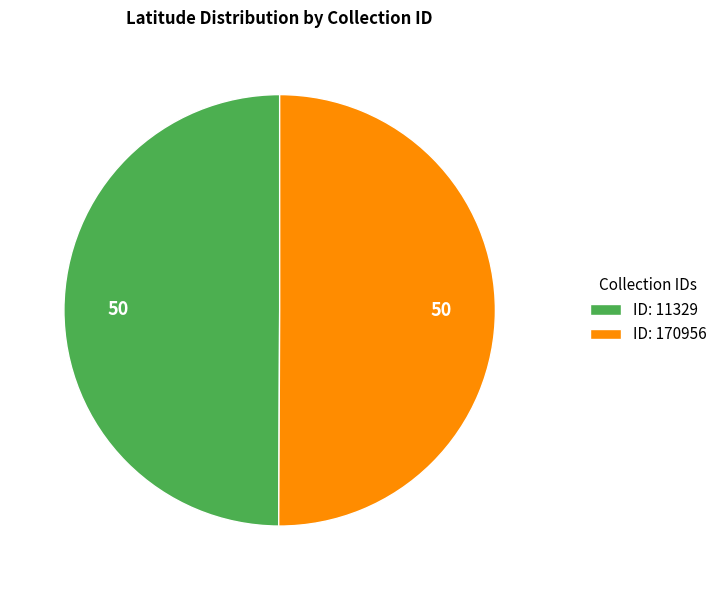

The ID: 170956 slice represents 50% of the pie. True or false?

True